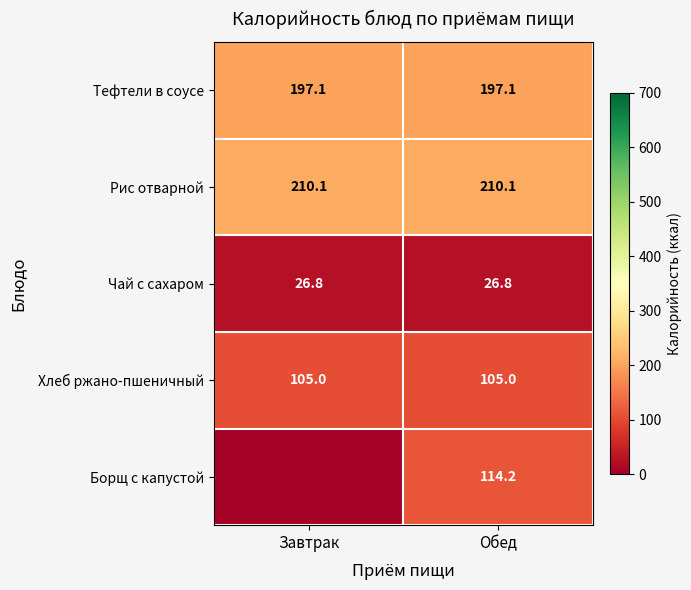

What is the approximate value of Хлеб ржано-пшеничный at Обед?

105.0